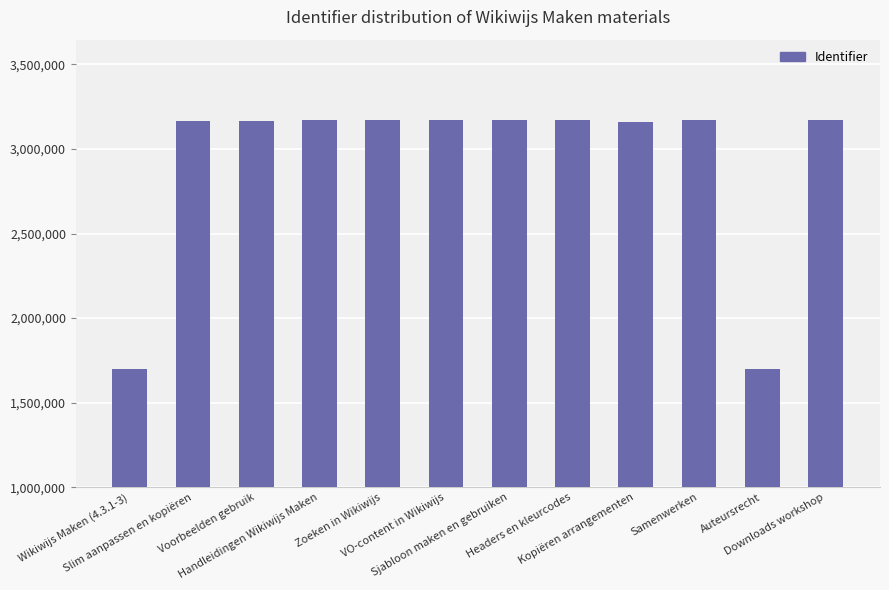

The chart shows a value of 4361875 at Downloads workshop. True or false?

False